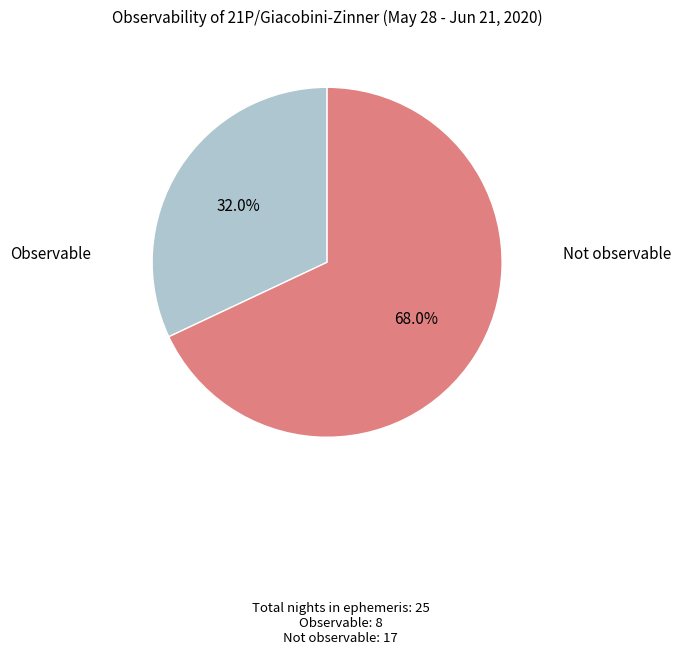

Is there any slice that represents more than half of the pie?

Yes